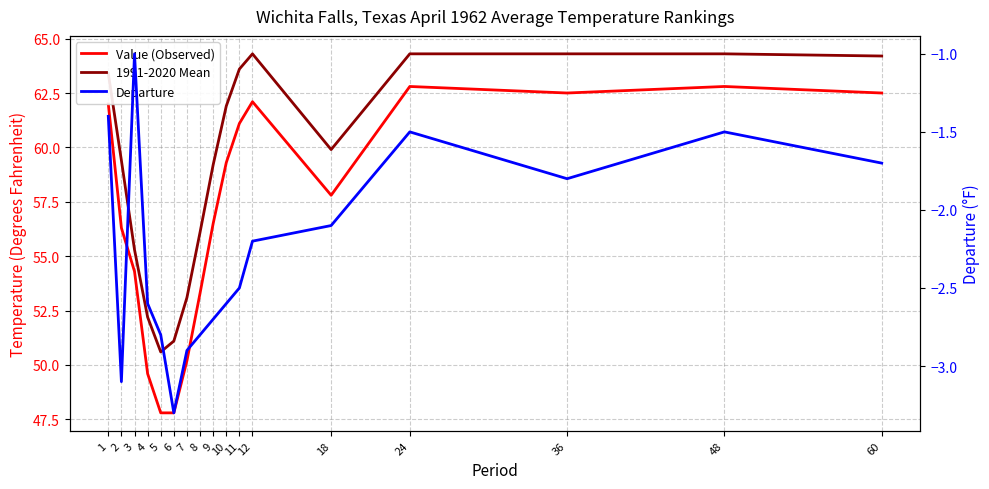

What is the sum of the 1991-2020 Mean values at 24 and 10?

126.2